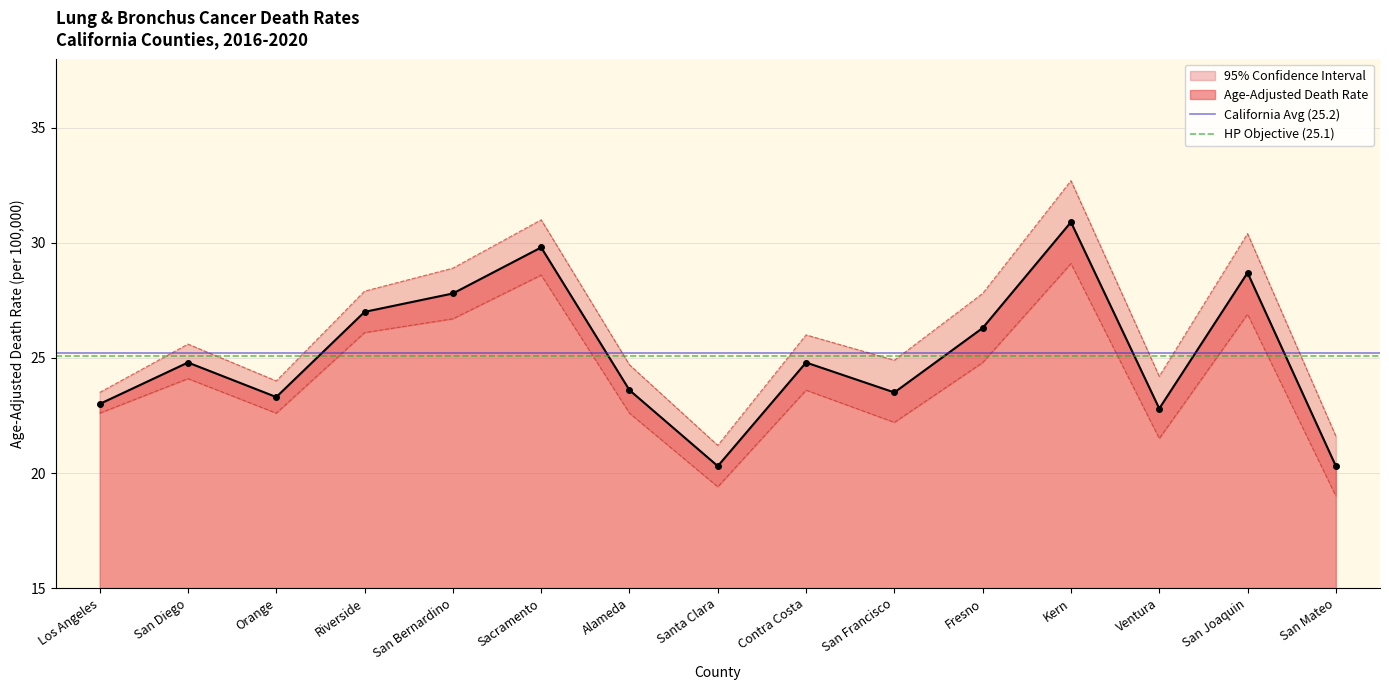

The HP Objective (25.1) series shows 25.1 at Los Angeles. True or false?

True